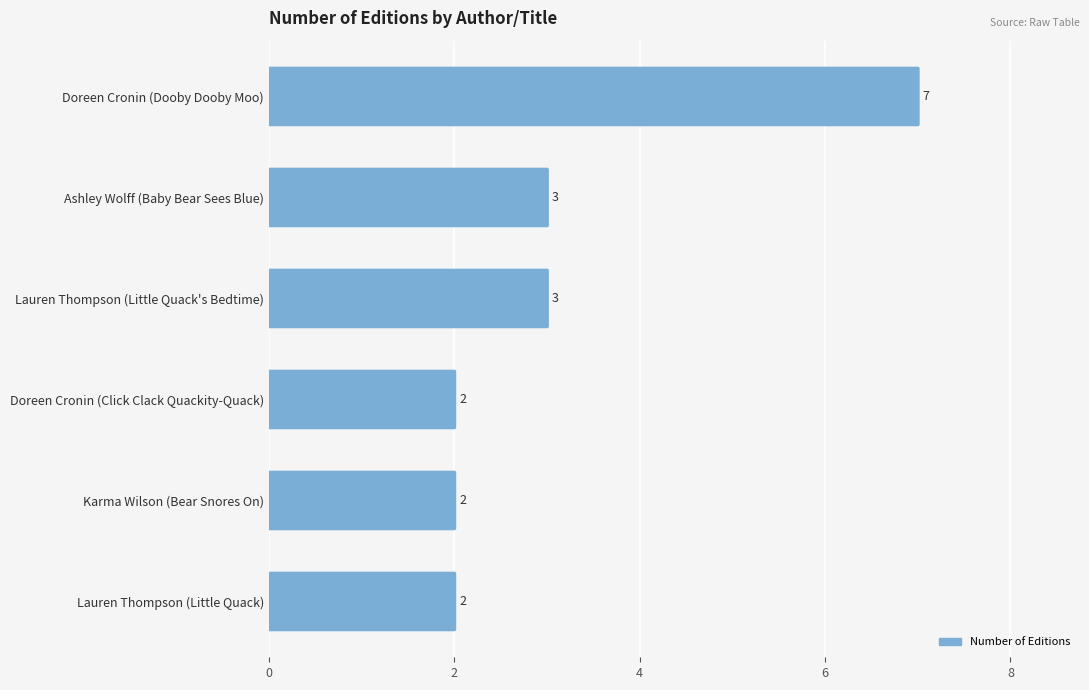

The chart shows a value of 7 at Doreen Cronin (Dooby Dooby Moo). True or false?

True